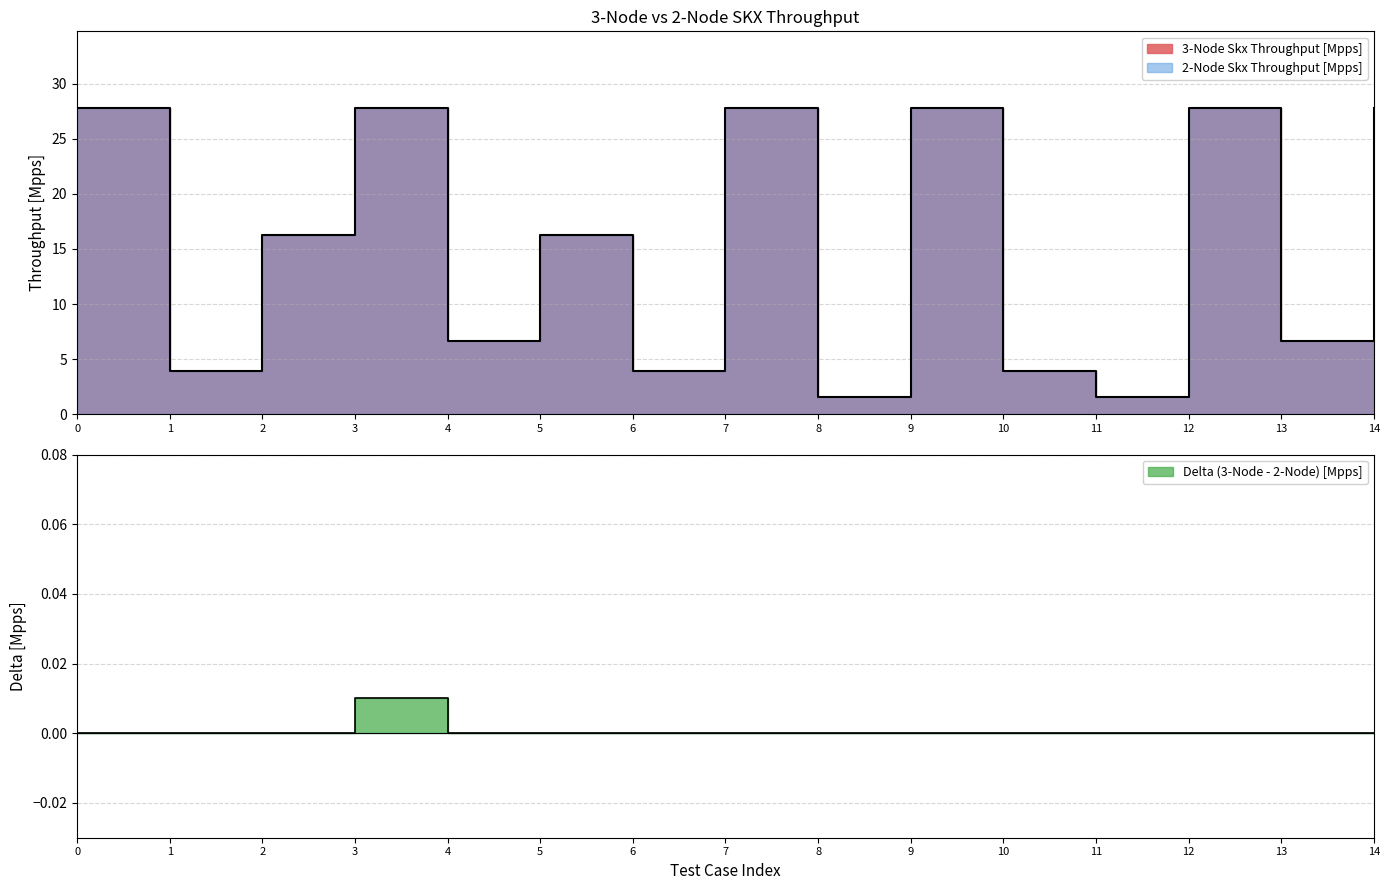

List the labels in order of value, smallest first.

8, 11, 1, 6, 10, 4, 13, 2, 5, 0, 7, 9, 12, 14, 3